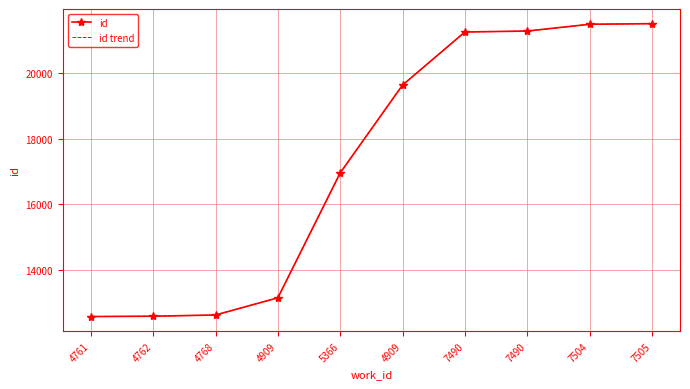

At which label does id trend first exceed 19625?

7490